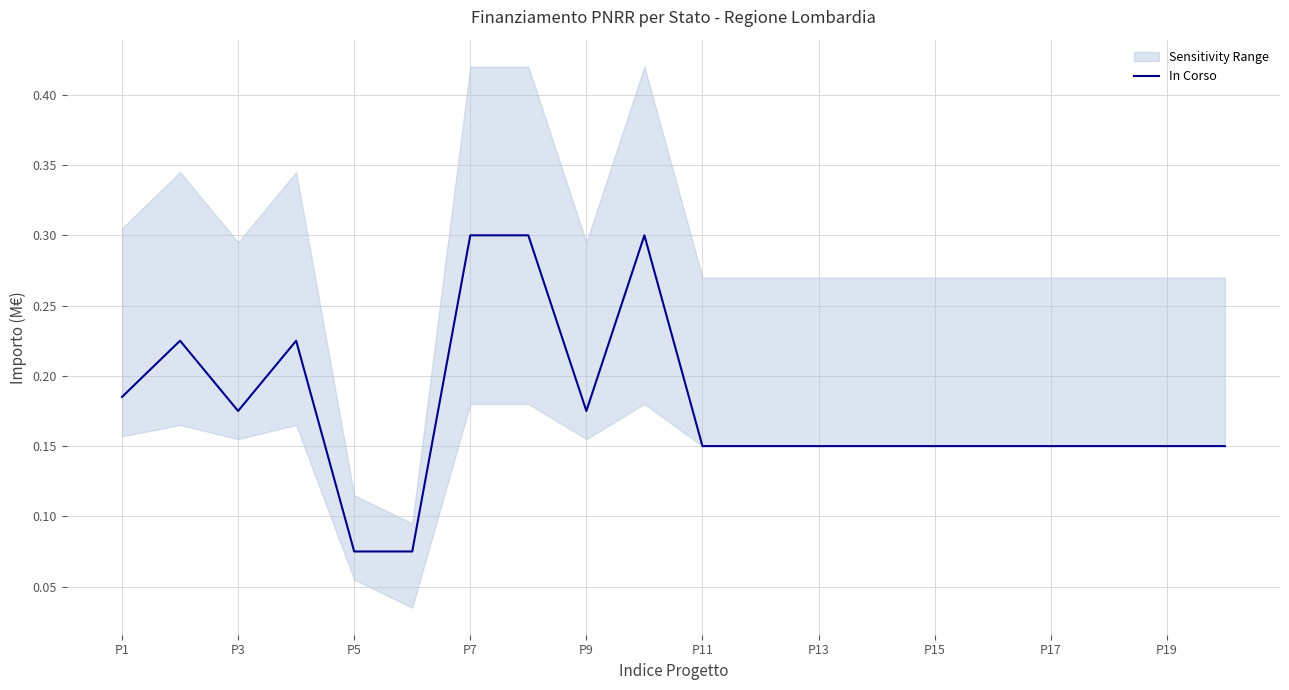

How many interior local valleys (lower than both neighbors) does the data have?

2